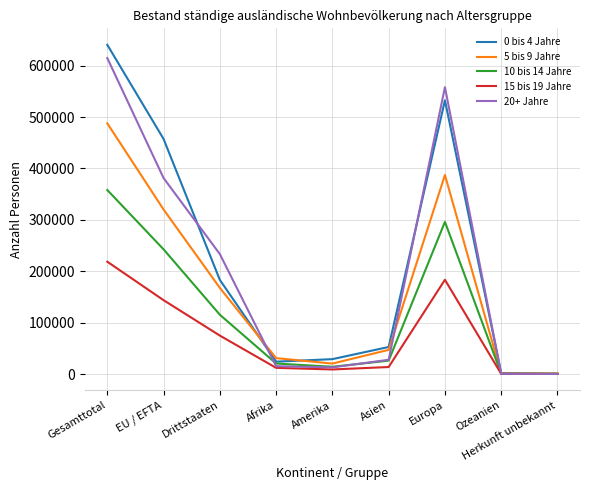

At which category is the sum across all series the highest?

Gesamttotal